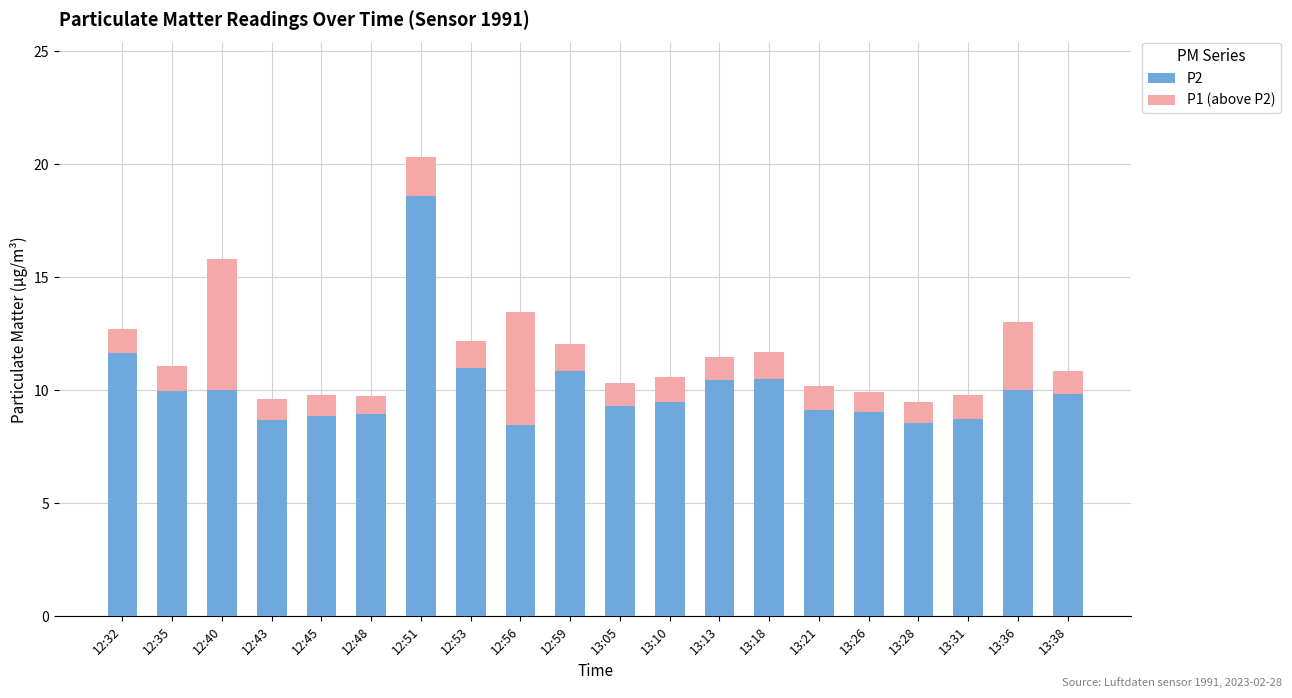

Count the number of data series in this chart.

2